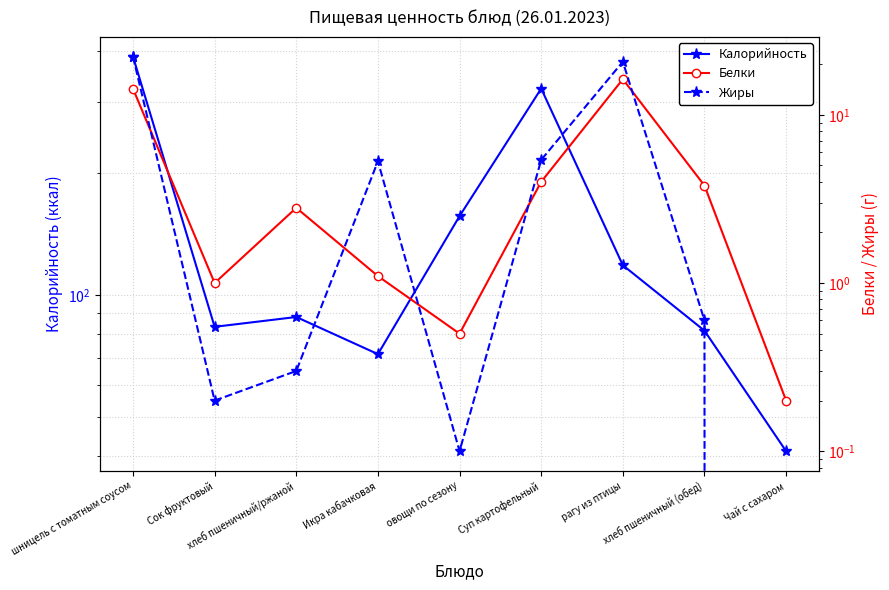

What is the spread (max minus min) of values at Чай с сахаром?

41.1